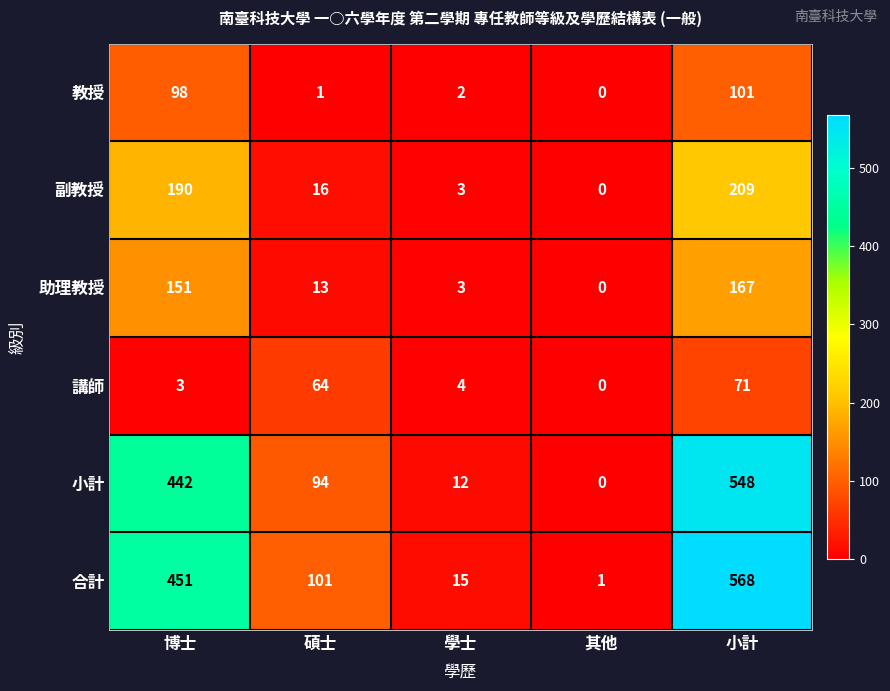

True or false: 合計 has a value of 283 at 小計.

False